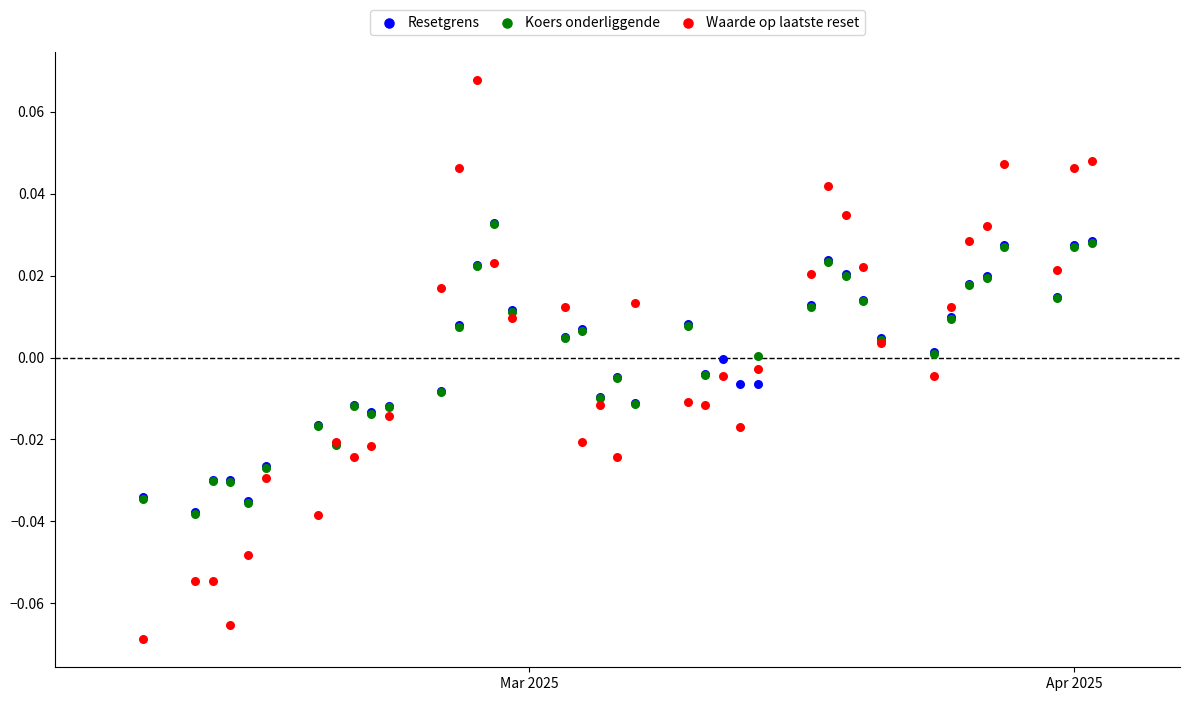

Which series reaches the minimum Y coordinate?

Waarde op laatste reset